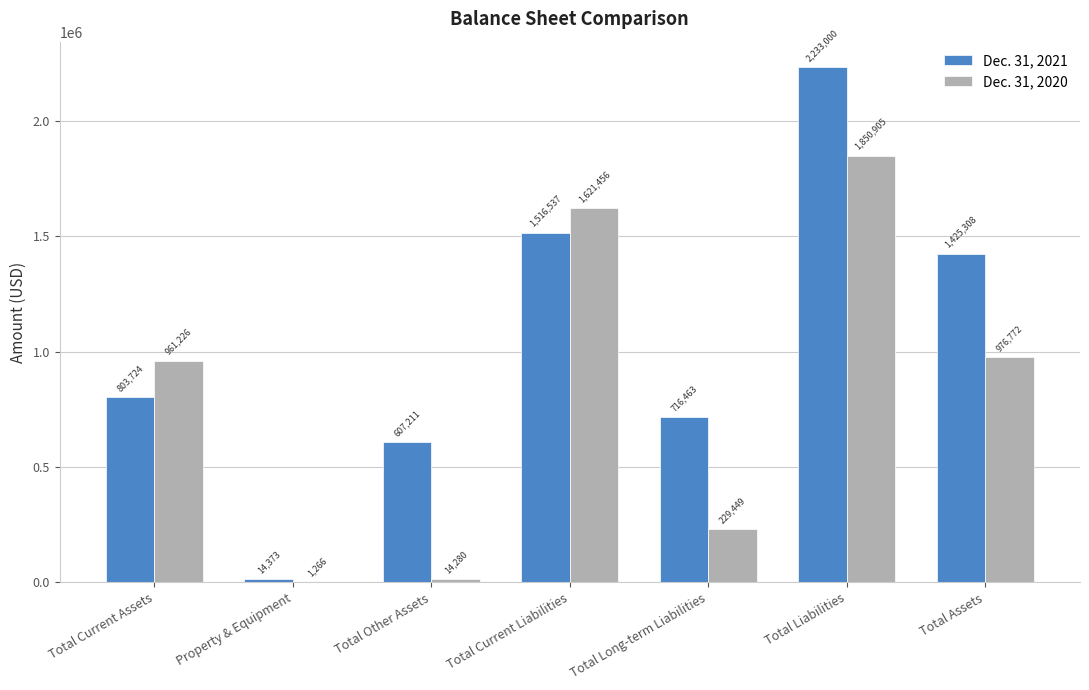

Reading left to right, transcribe all the data shown in this chart.

Dec. 31, 2021: Total Current Assets=803724	Property & Equipment=14373	Total Other Assets=607211	Total Current Liabilities=1516537	Total Long-term Liabilities=716463	Total Liabilities=2233000	Total Assets=1425308
Dec. 31, 2020: Total Current Assets=961226	Property & Equipment=1266	Total Other Assets=14280	Total Current Liabilities=1621456	Total Long-term Liabilities=229449	Total Liabilities=1850905	Total Assets=976772